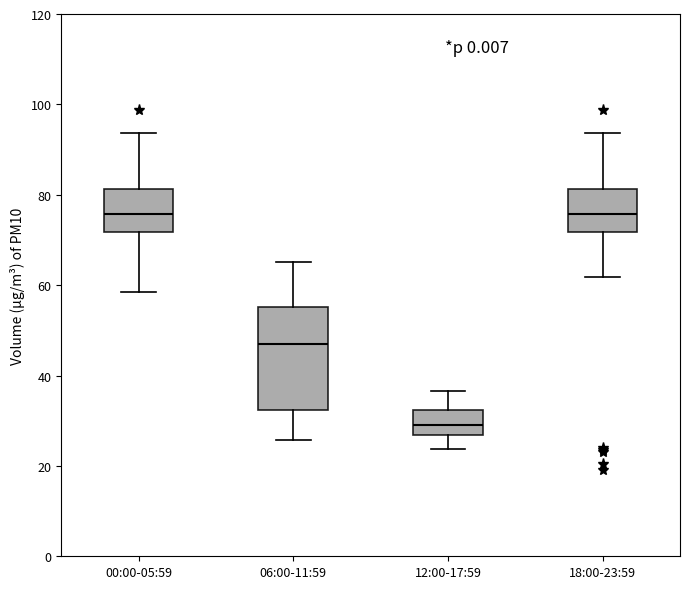

Comparing the boxes themselves (not the whiskers), which one is the tallest?

06:00-11:59